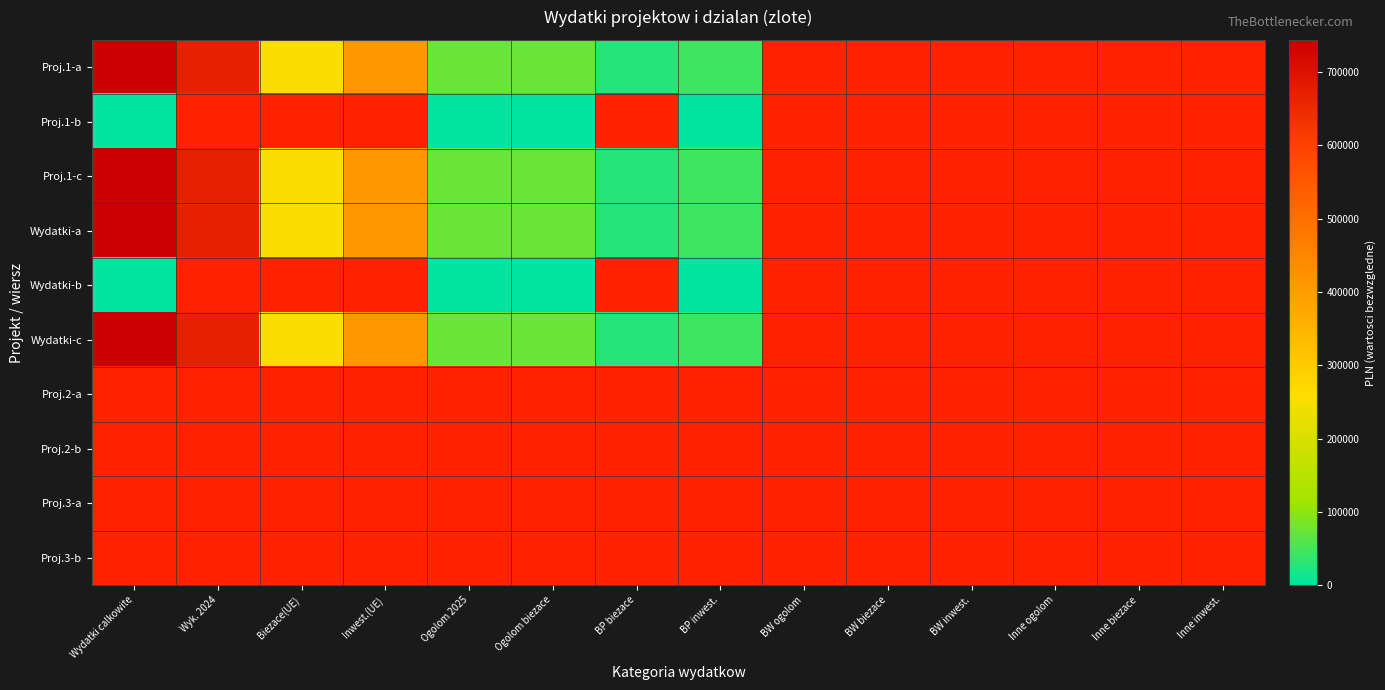

Is the value of Wydatki-b at Inne biezace greater than the value of Proj.2-b at Ogolom 2025?

No